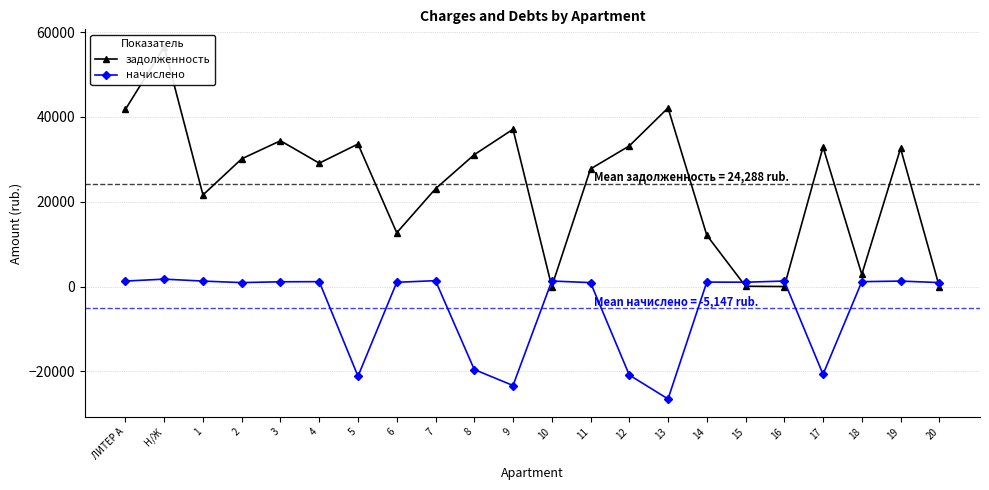

Which category has the highest value across all series?

Н/Ж